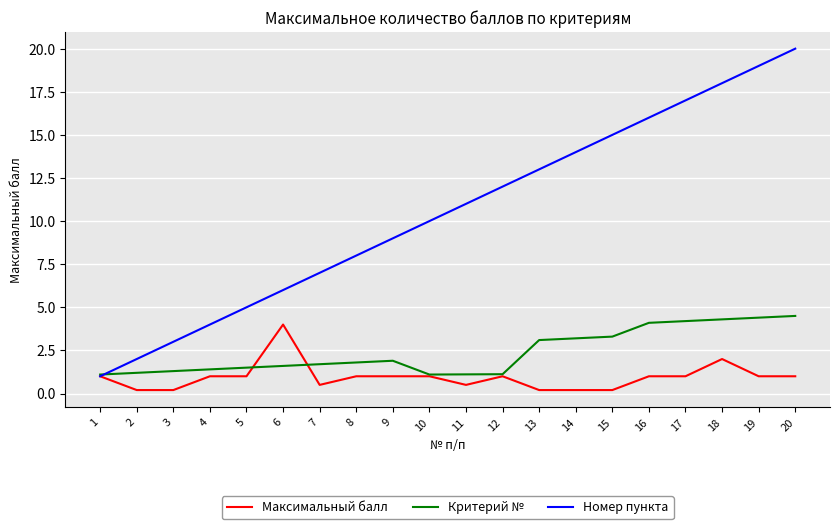

At 19, list the series in order from smallest to largest.

Максимальный балл, Критерий №, Номер пункта